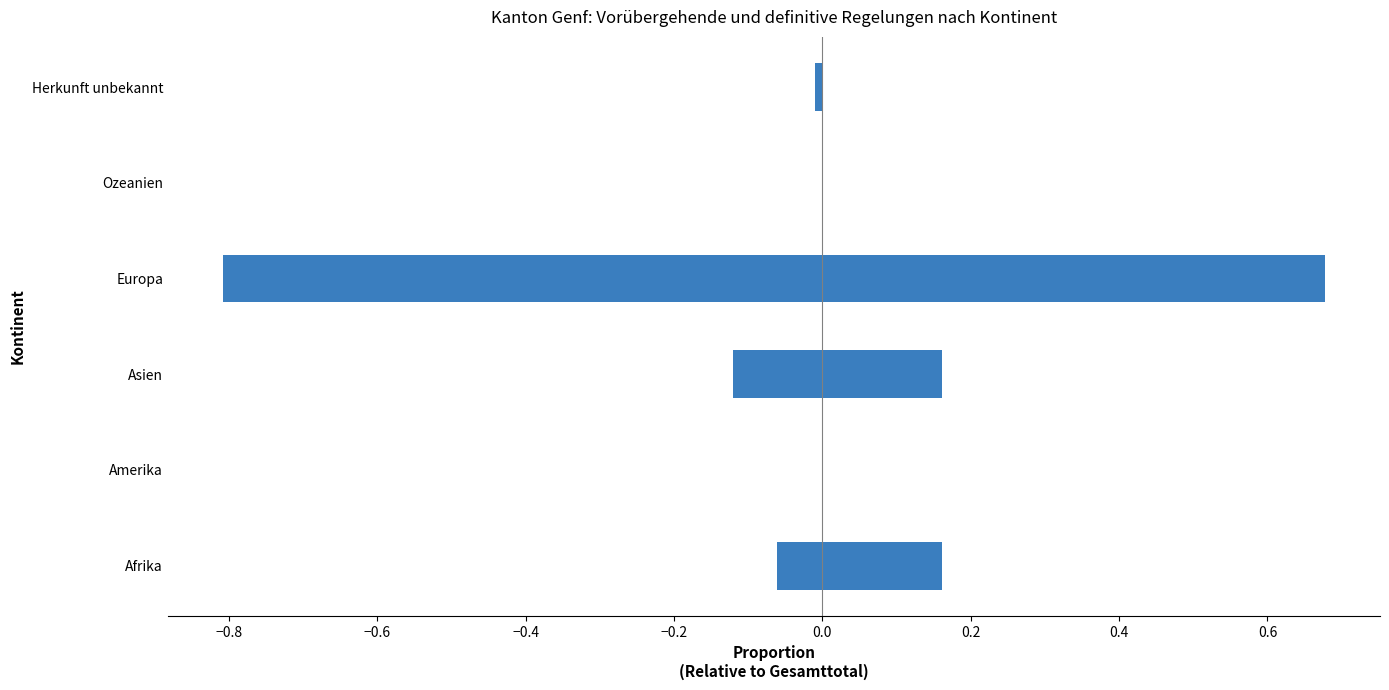

Does the chart contain stacked bars?

No